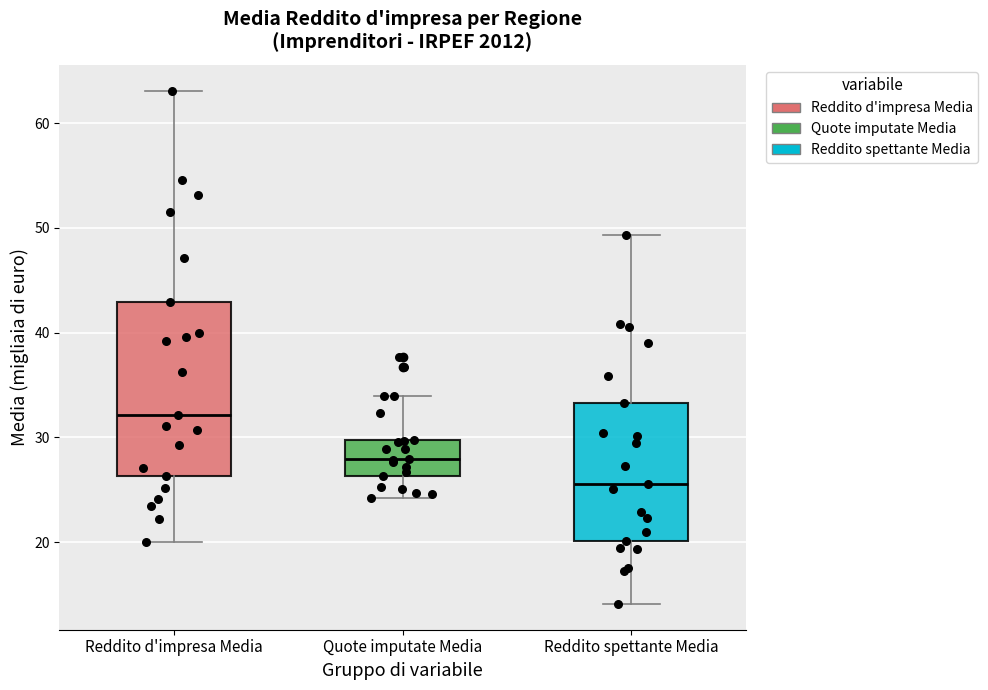

Which box is the tallest, from its lower edge to its upper edge?

Reddito d'impresa Media